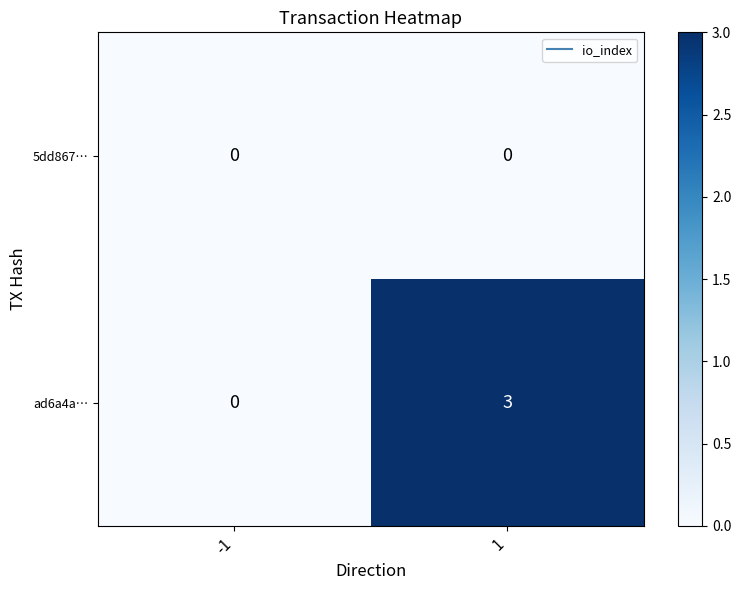

What is the difference between the maximum and minimum values in the ad6a4a… series?

3